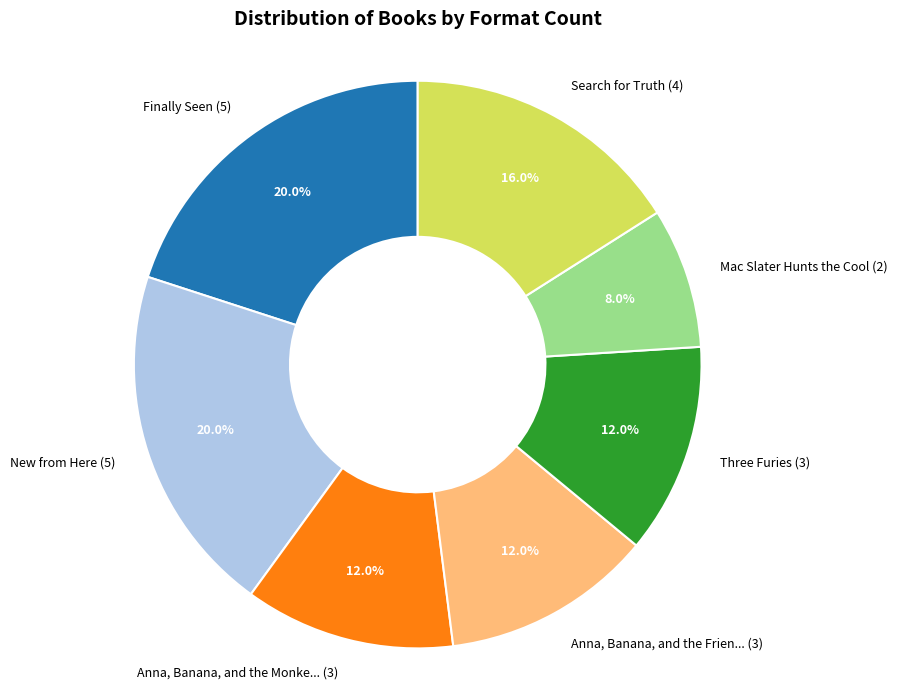

Is there any slice that represents more than half of the pie?

No